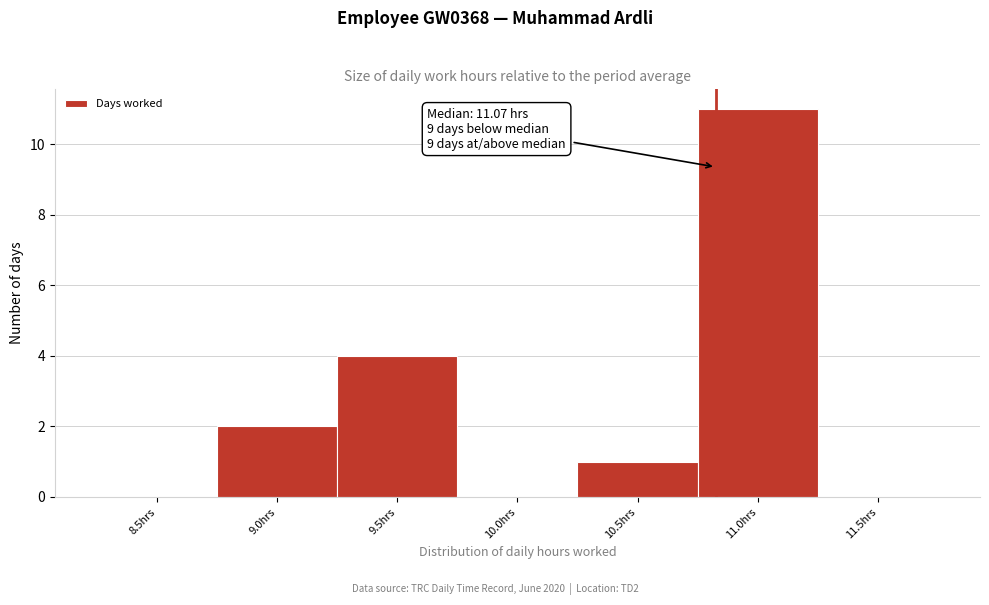

Reading right to left, transcribe all the data shown in this chart.

11.5hrs=0	11.0hrs=11	10.5hrs=1	10.0hrs=0	9.5hrs=4	9.0hrs=2	8.5hrs=0